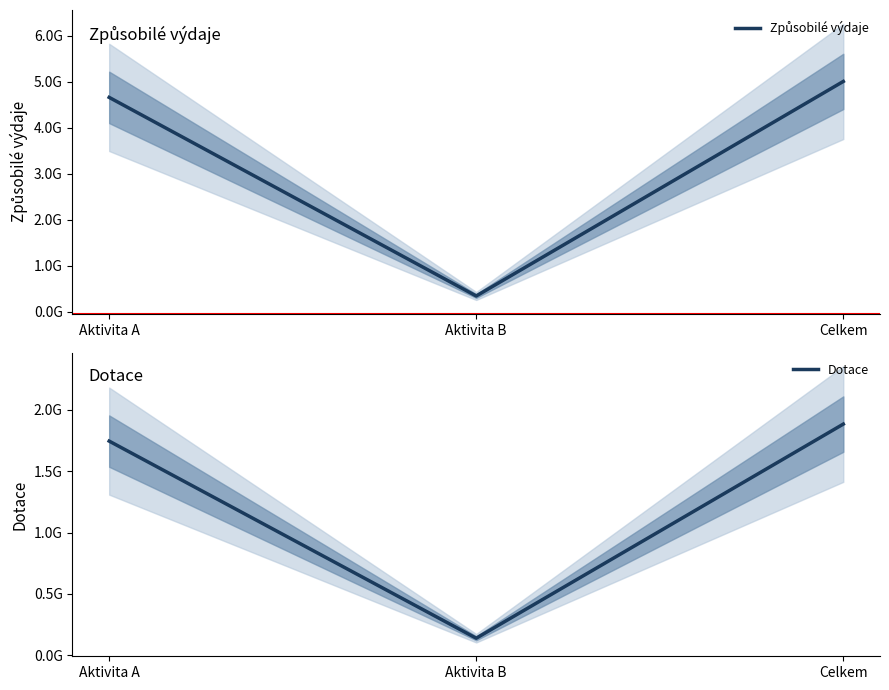

Is it true that Dotace equals 1884363429 at Celkem?

True